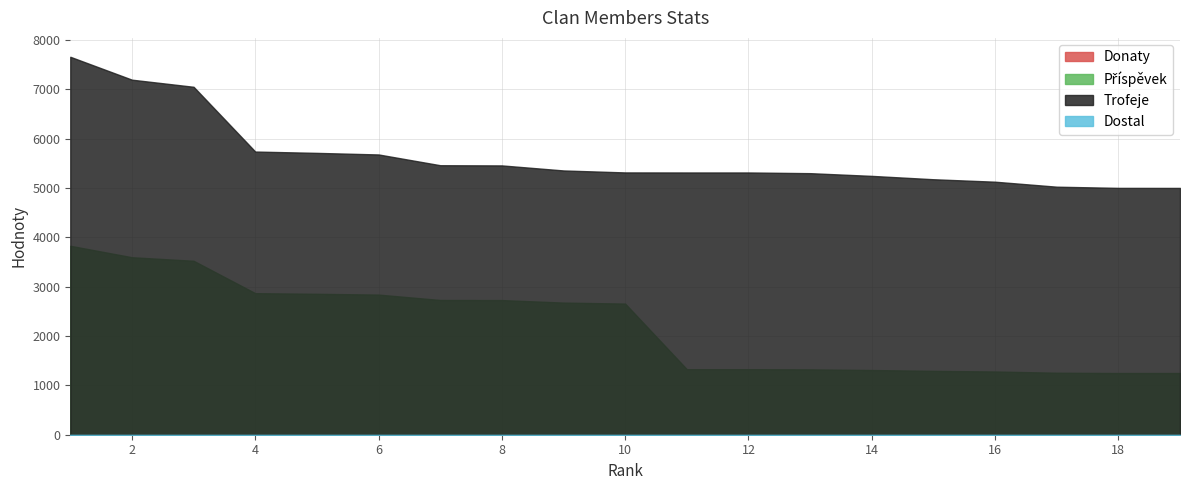

True or false: Příspěvek and Trofeje cross at least once.

False